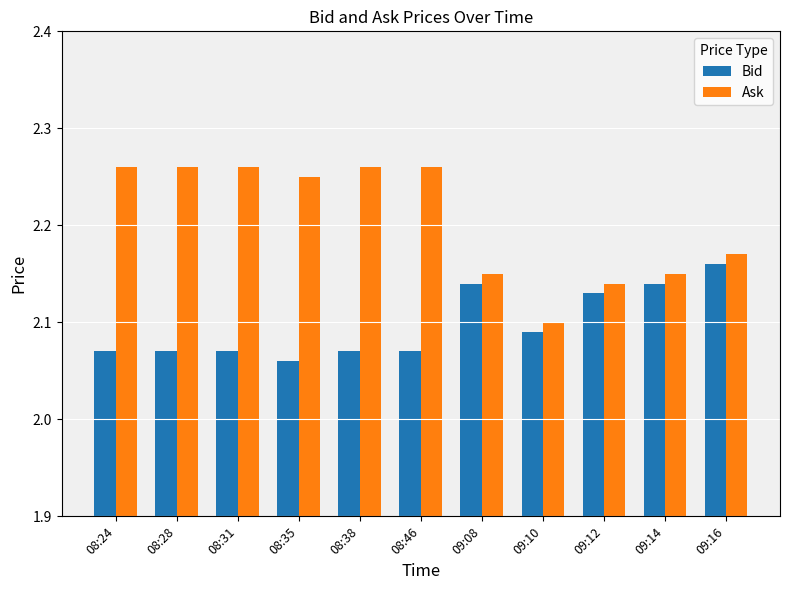

What is the total value across all series at 08:46?

4.3